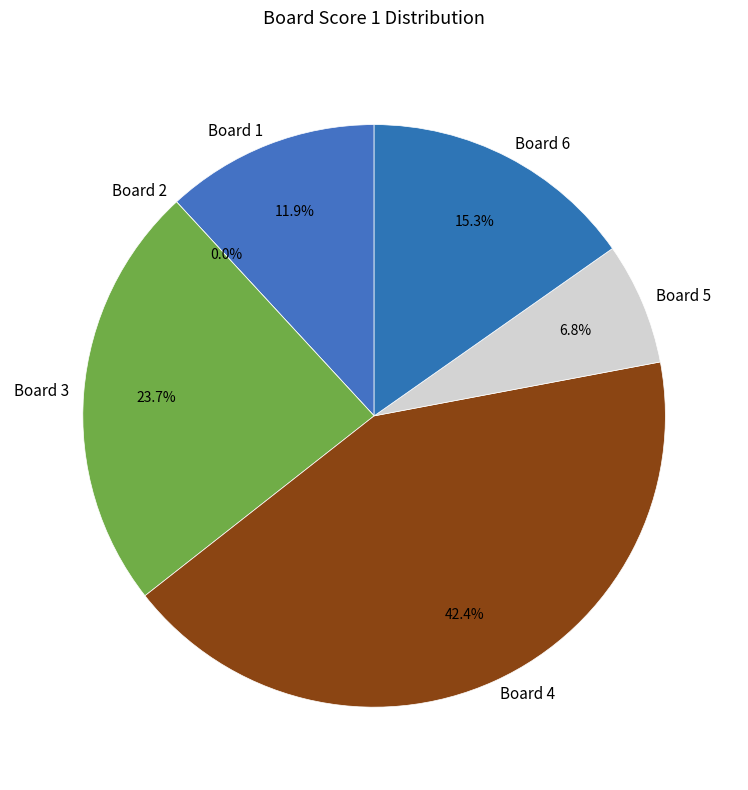

Combined, what portion of the pie is 4 and 3?

66.1%